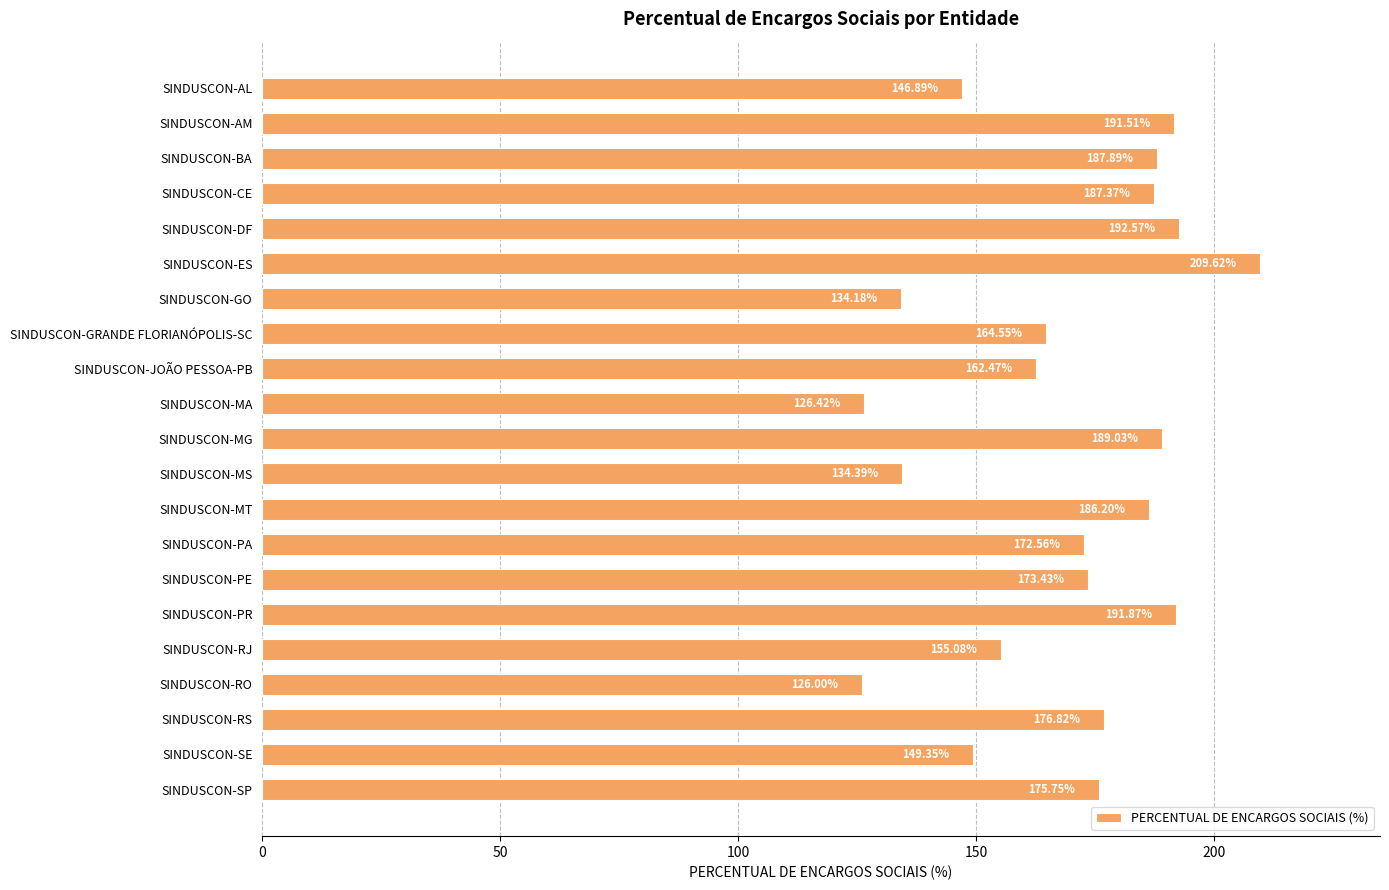

At which label is the value closest to 167?

SINDUSCON-GRANDE FLORIANÓPOLIS-SC